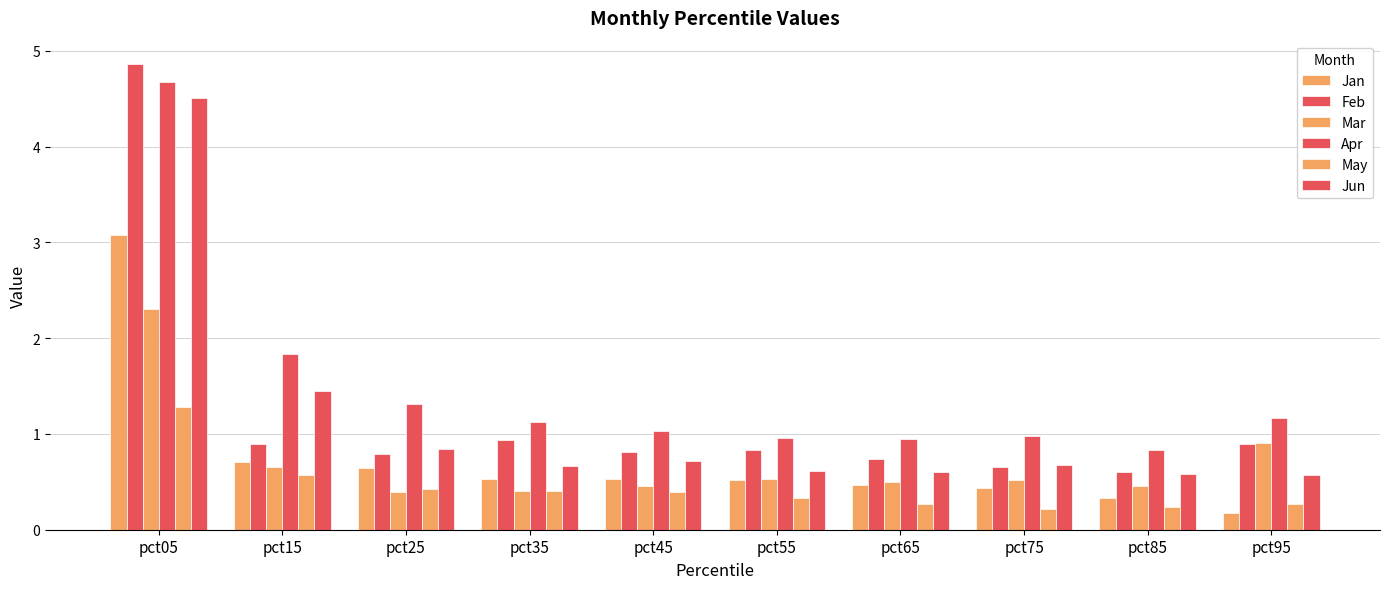

How many bars are there in total?

60